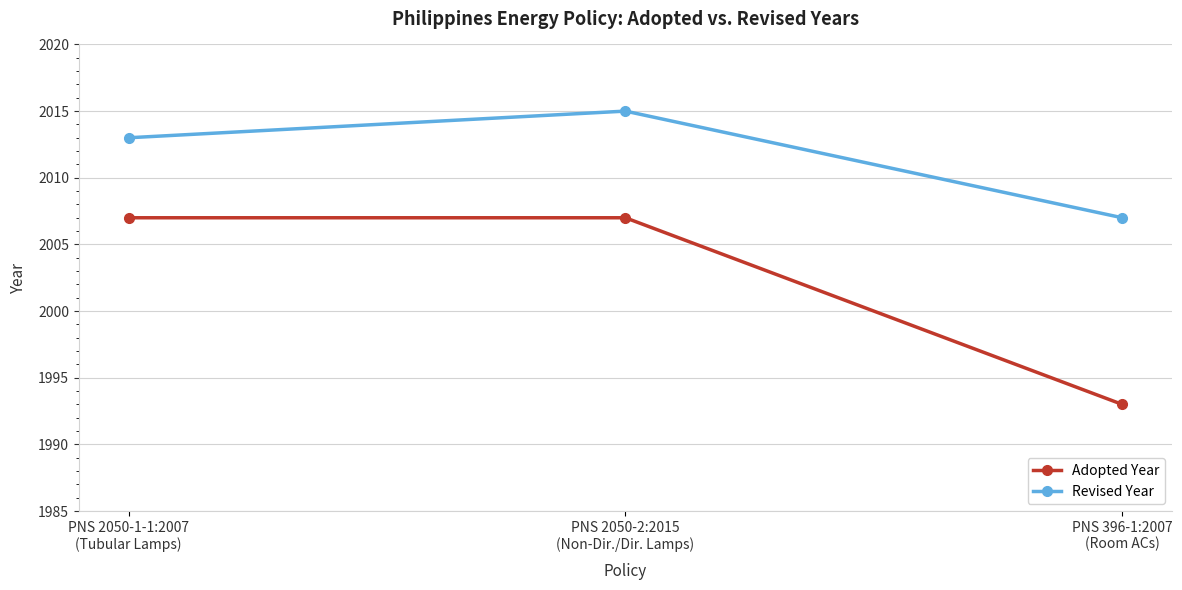

Which category has the lowest value across all series?

PNS 396-1:2007
(Room ACs)